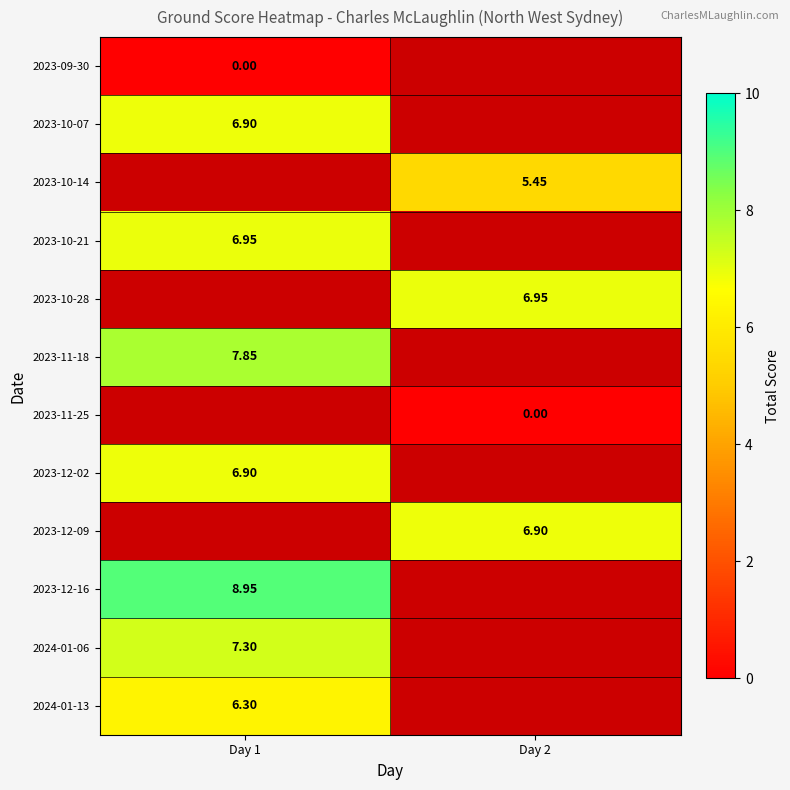

What is the lowest value of the 2023-12-16 series?

8.9